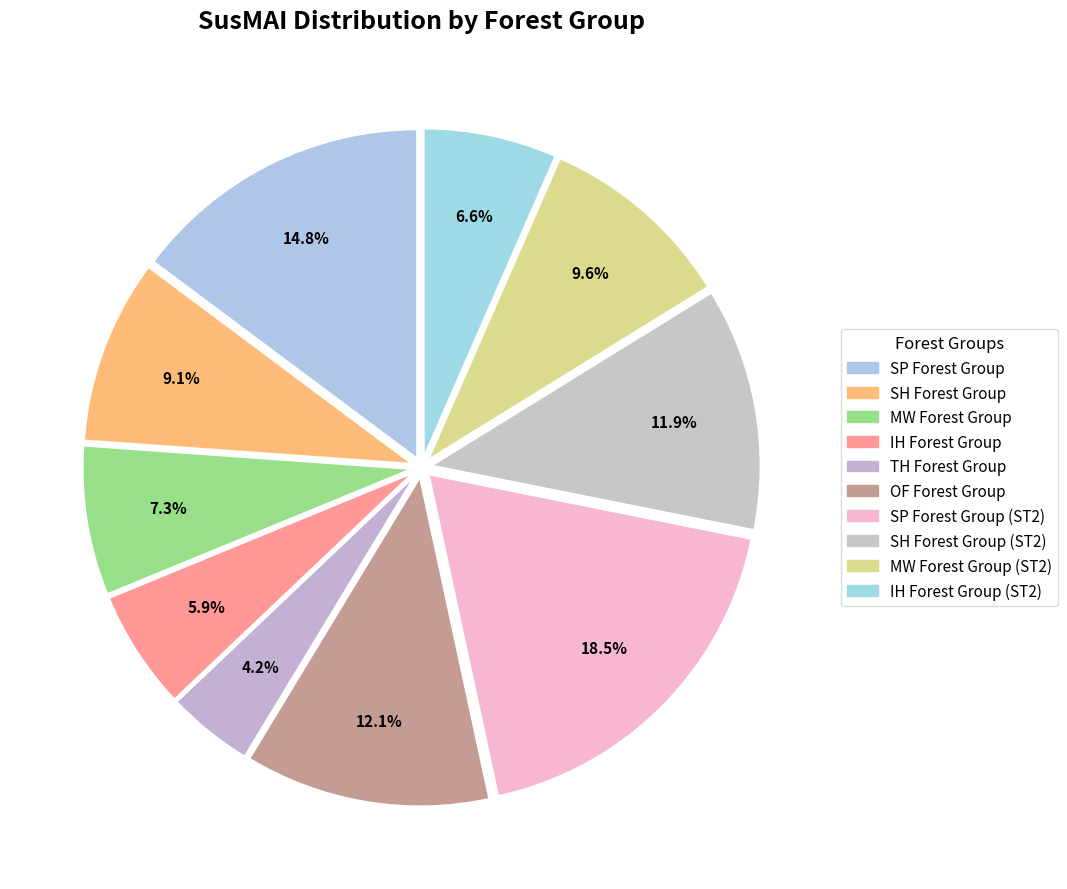

To the nearest percent, what is the difference between the largest and smallest slice percentages?

14%